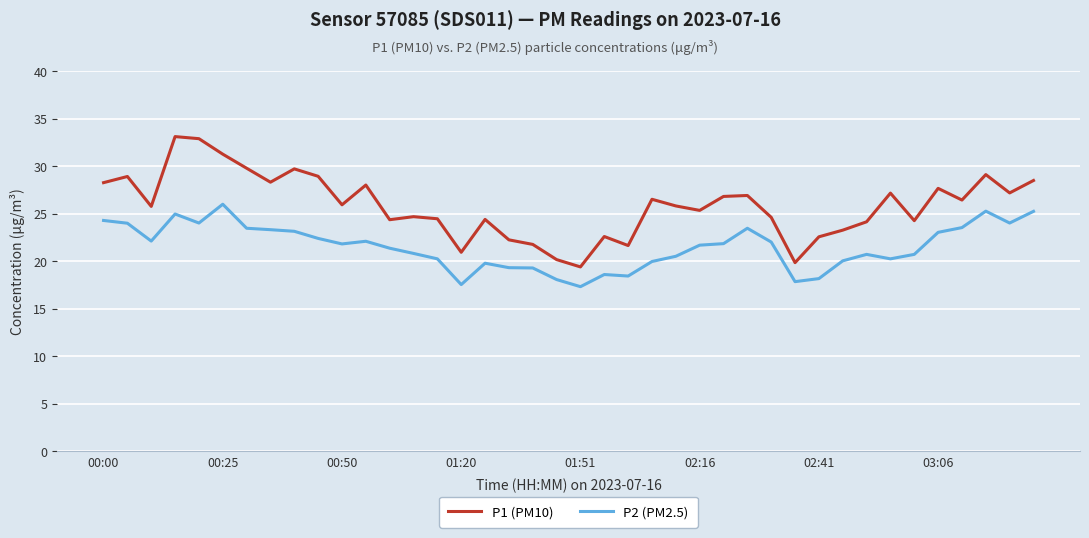

What is the difference between the maximum and minimum values in the P2 (PM2.5) series?

8.7